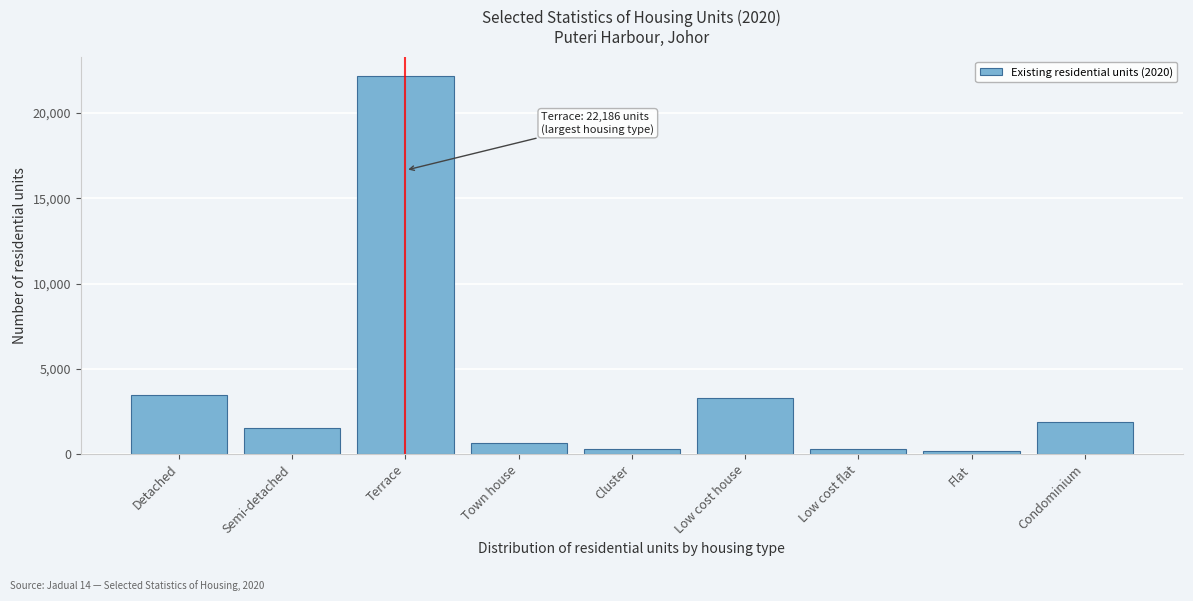

What is the label of the 6th bar from the left?

Low cost house